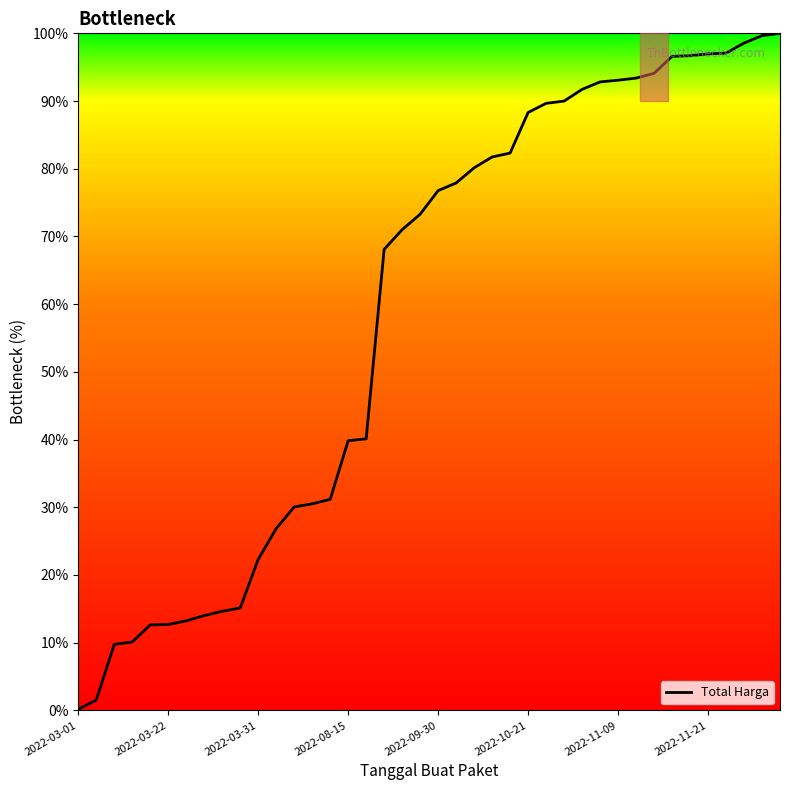

How many values exceed 76?

20